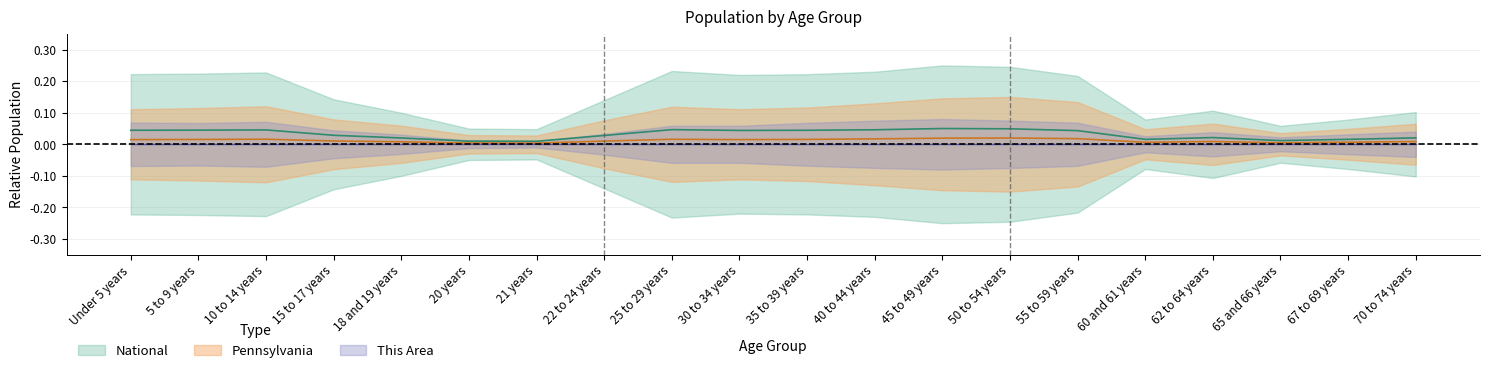

What is the sum of all National values?

0.6